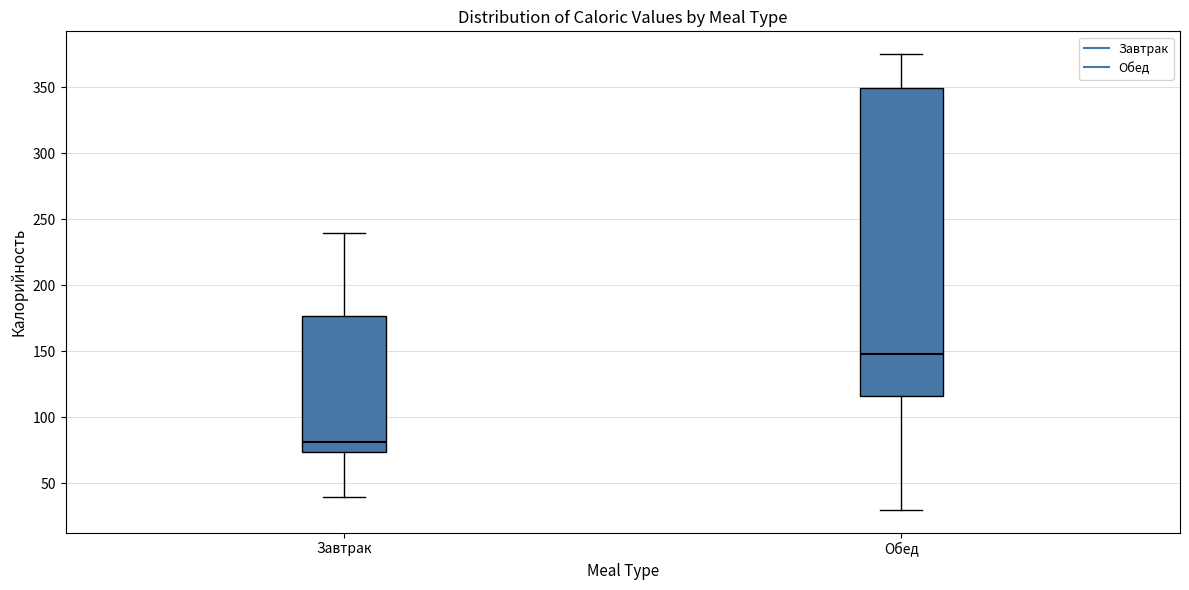

Which box has the highest median line?

Обед